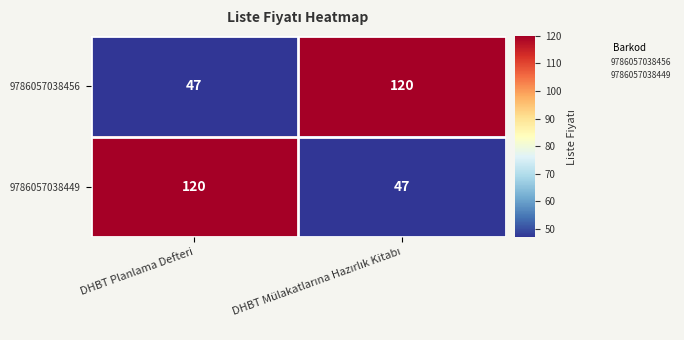

What is the total value across all series at DHBT Planlama Defteri?

167